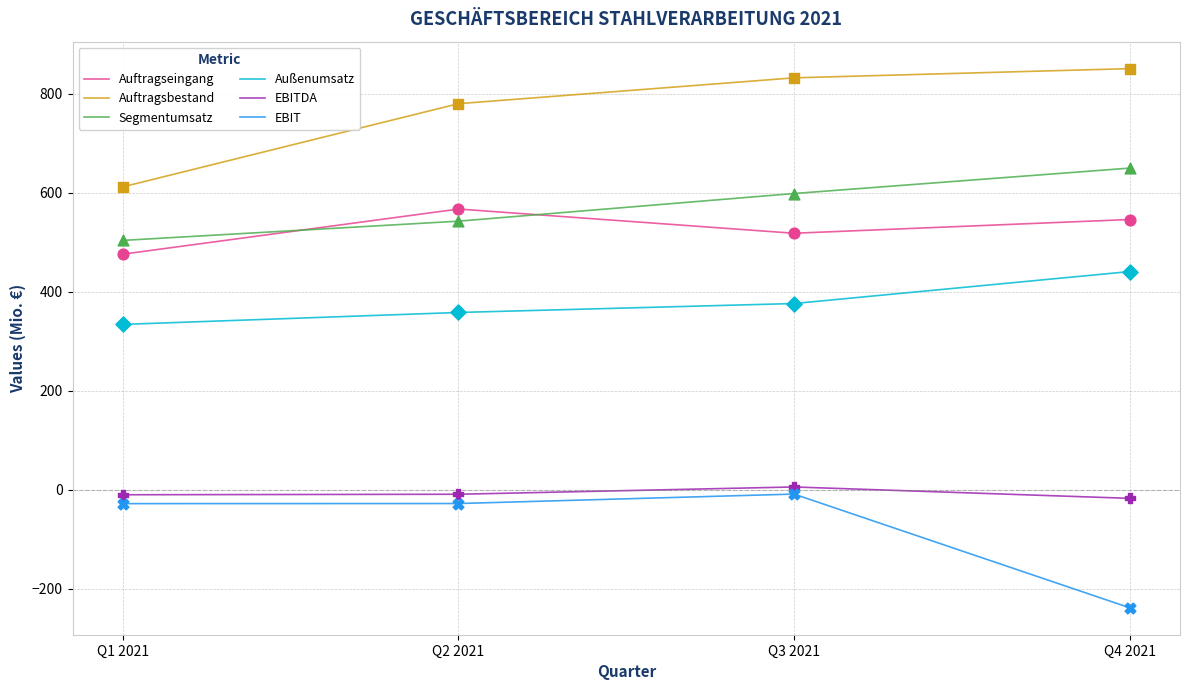

Is the value of Außenumsatz at Q3 2021 greater than the value of EBIT at Q2 2021?

Yes